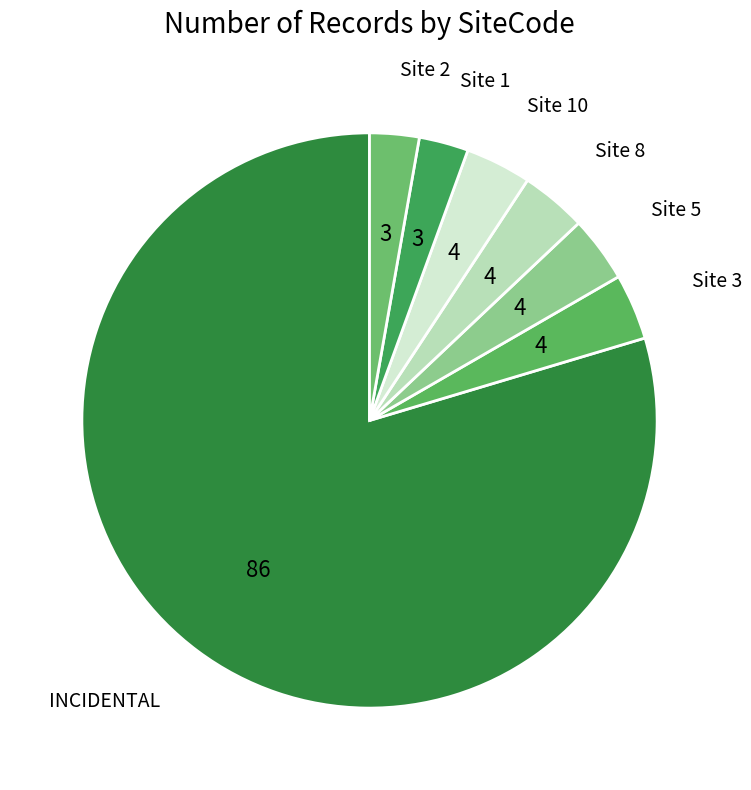

Which slice is the largest?

INCIDENTAL